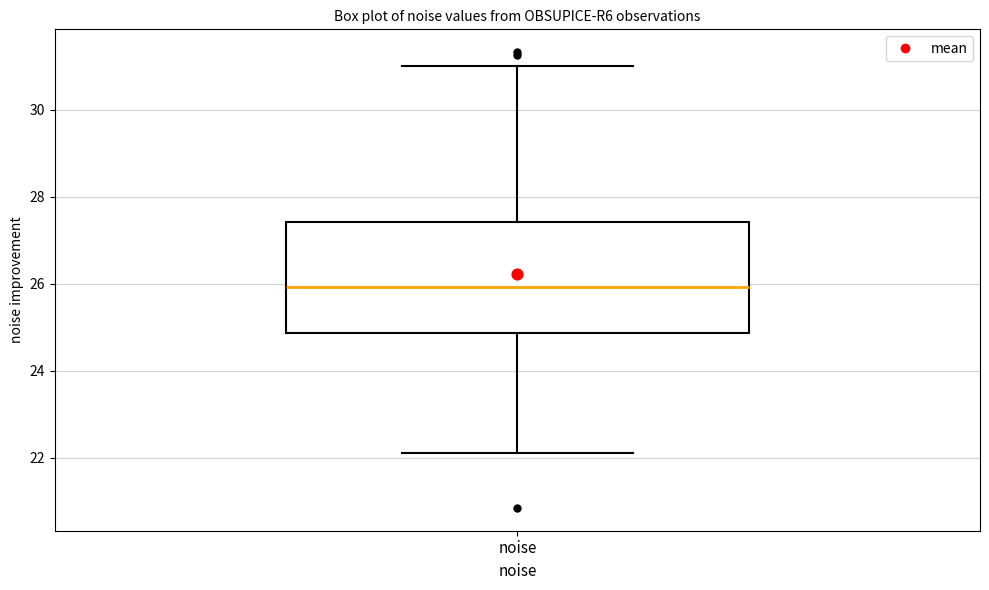

Read this box plot against the y-axis: the position of the median line, the range covered by the box, and the ends of both whiskers. The values are not printed on the chart, so give them approximately, as read against the axis.

median 26.0, box 24.8 to 27.4, whiskers 22.2 to 31.0